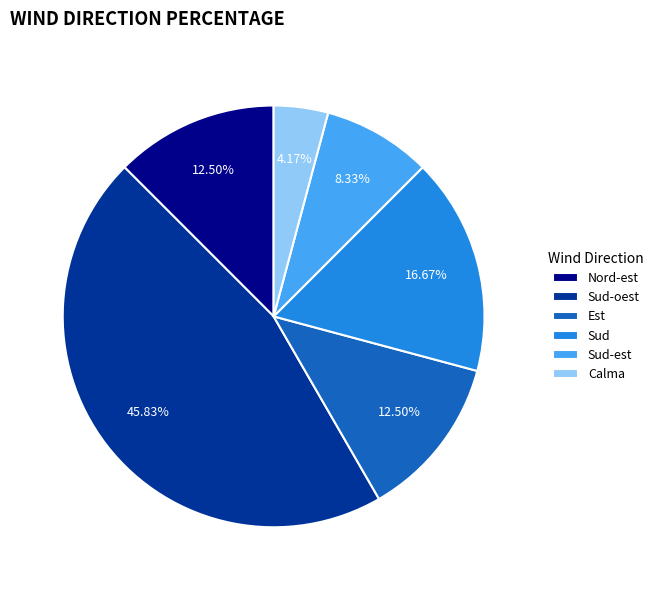

To the nearest percent, what is the average slice percentage?

17%